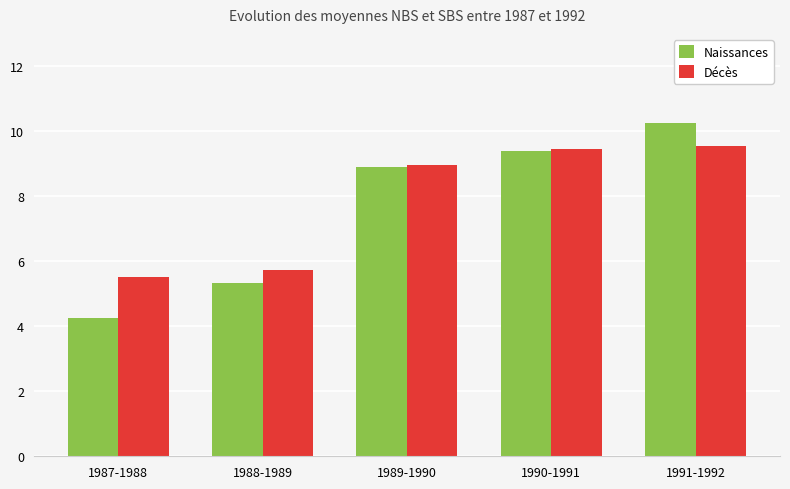

The value of Naissances at 1987-1988 is 2.9. True or false?

False